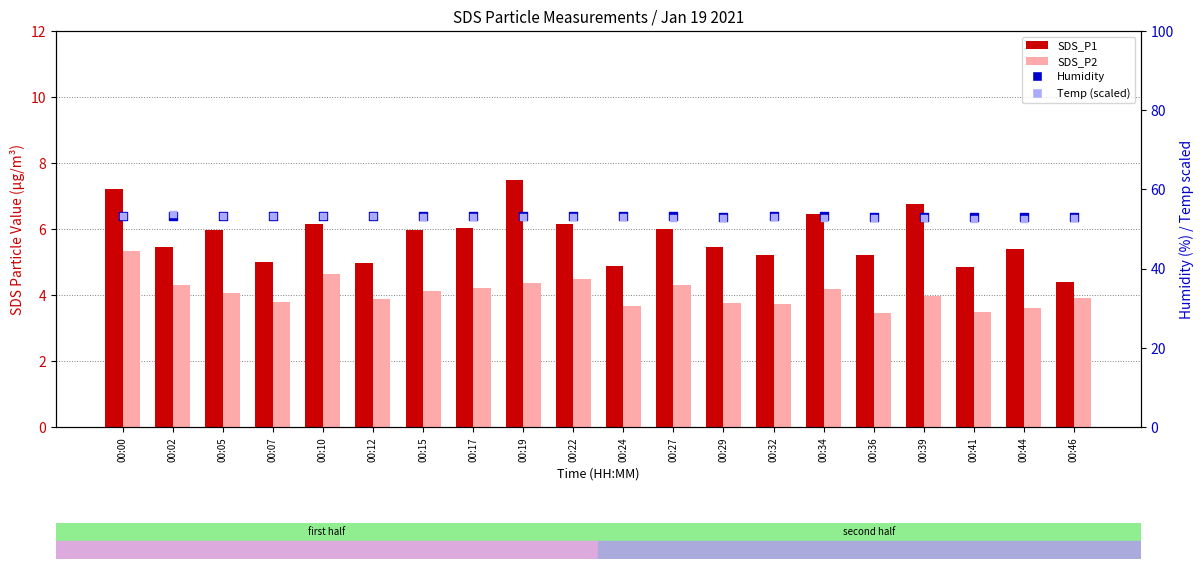

Which series has the largest Y range (max minus min)?

SDS_P1